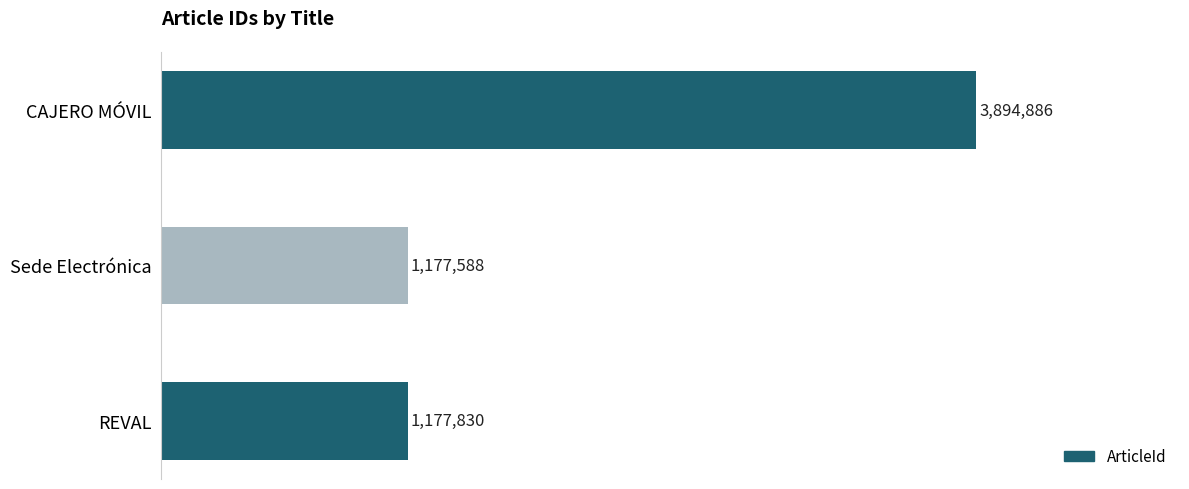

What is the change in value from REVAL to Sede Electrónica?

-242